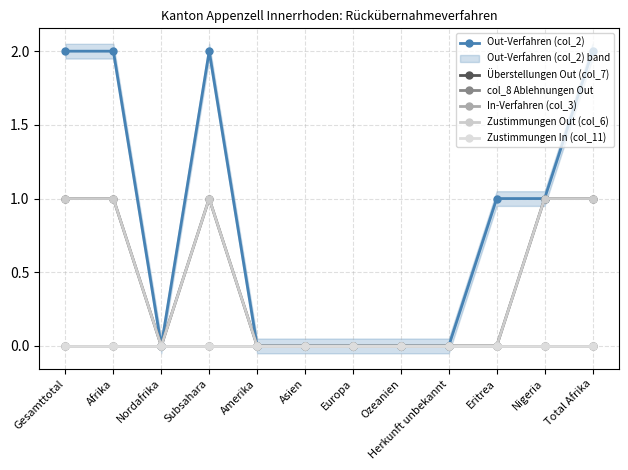

At which category does Überstellungen Out (col_7) reach its first local peak?

Subsahara